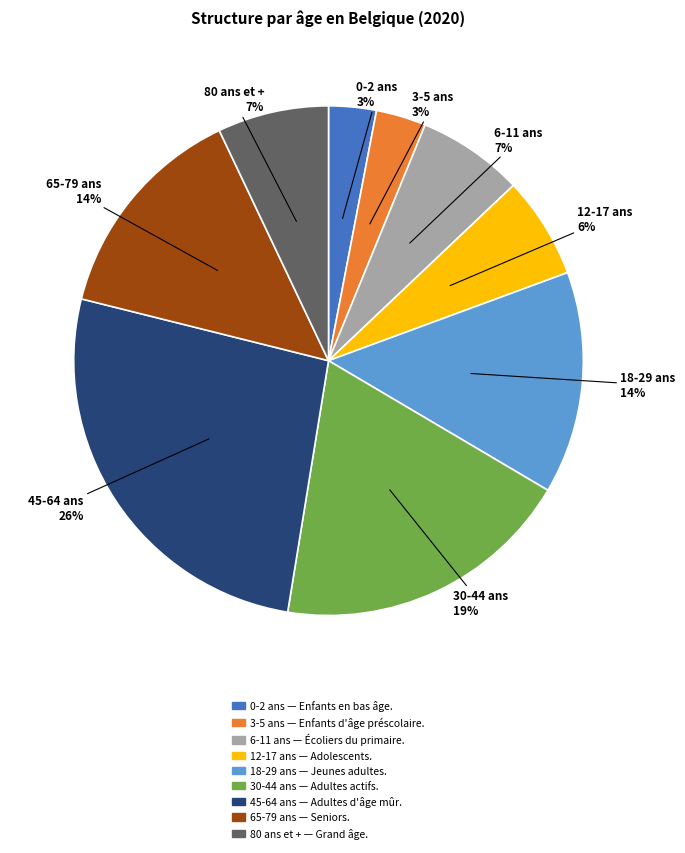

What percentage is the 80 ans et + slice, to the nearest percent?

7%